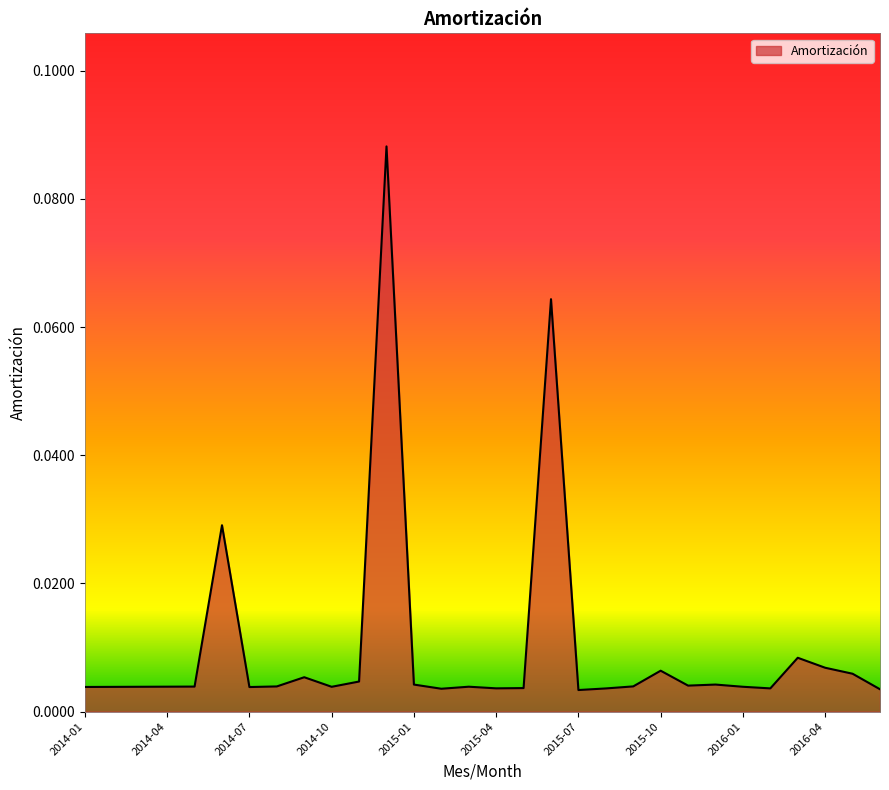

Does the chart display data point markers on the line(s)?

No